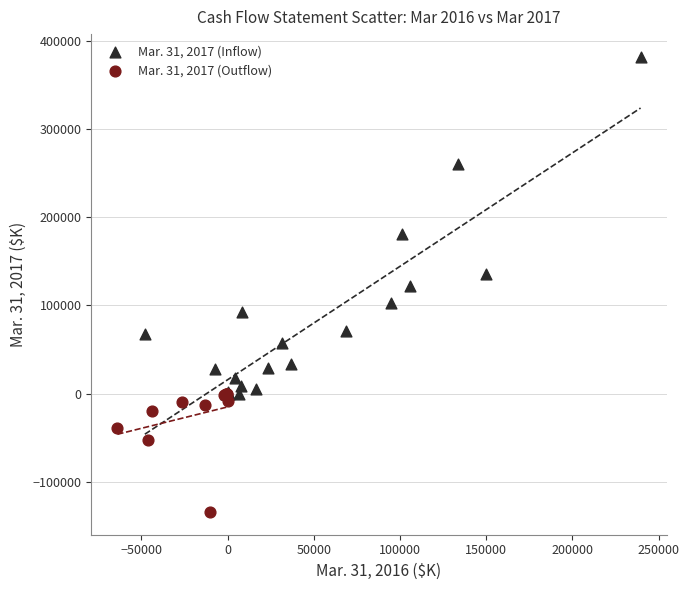

Which series reaches the minimum Y coordinate?

Mar. 31, 2017 (Outflow)